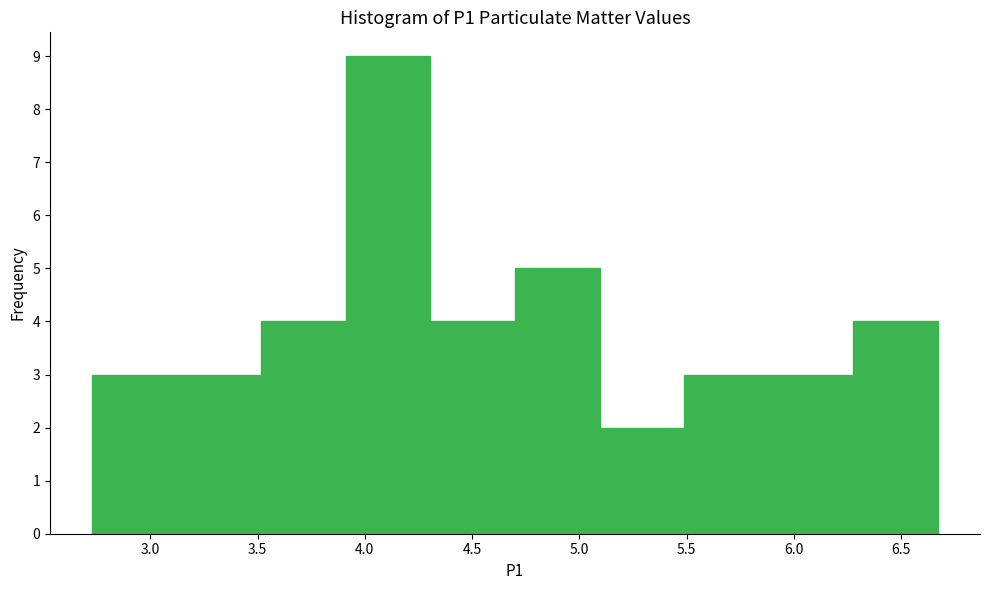

Reading left to right, list every bar in this chart as the range it spans on the x-axis followed by its height. Neither the bar edges nor the heights are printed on the chart, so give them approximately, as read against the axes.

2.75 to 3.10: 3
3.10 to 3.50: 3
3.50 to 3.90: 4
3.90 to 4.30: 9
4.30 to 4.70: 4
4.70 to 5.10: 5
5.10 to 5.50: 2
5.50 to 5.90: 3
5.90 to 6.30: 3
6.30 to 6.65: 4